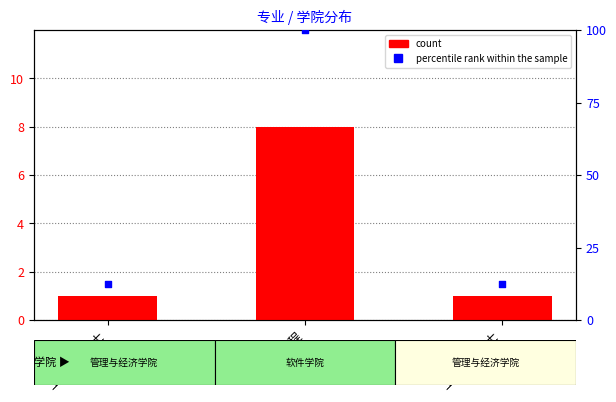

Which series reaches the maximum Y coordinate?

percentile rank within the sample